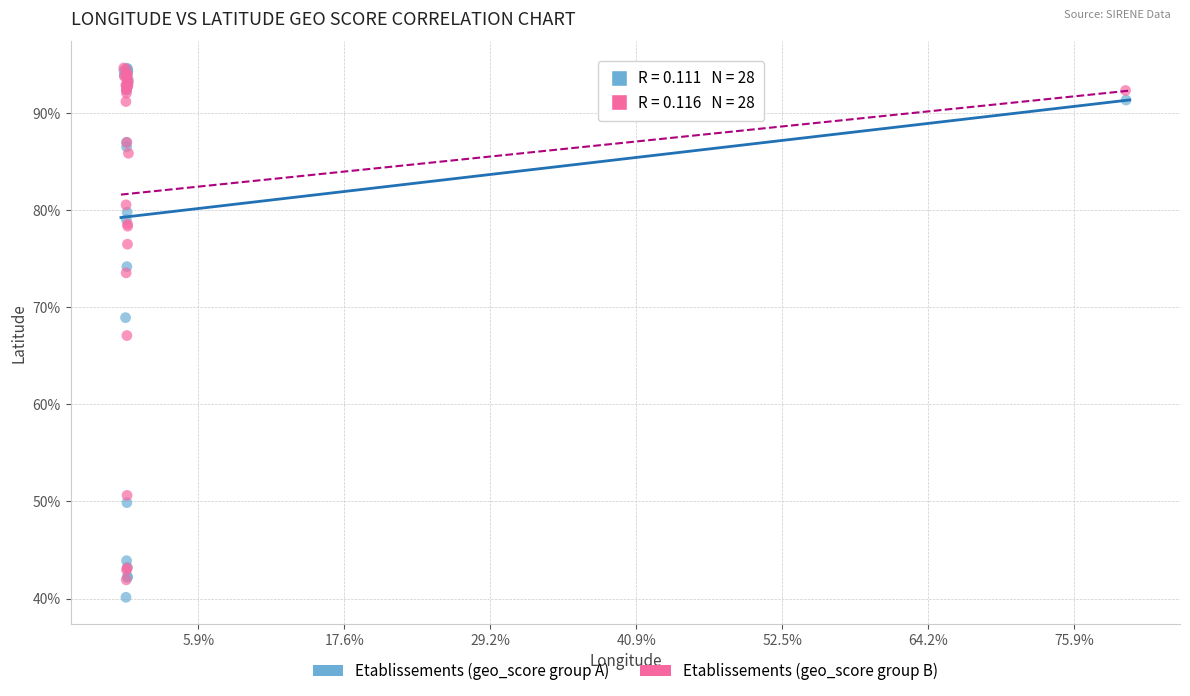

Which series contains the lowest Y value?

Etablissements (geo_score group A)